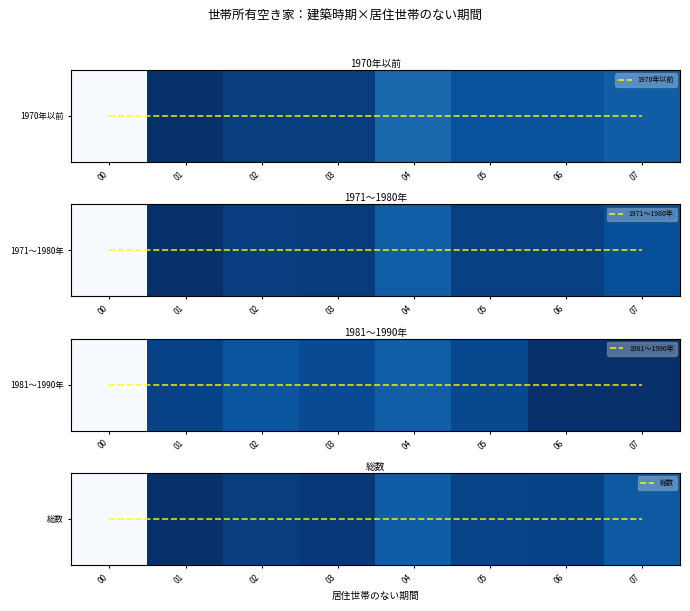

Is the value of 1981～1990年 at 02 greater than the value of 1971～1980年 at 04?

No